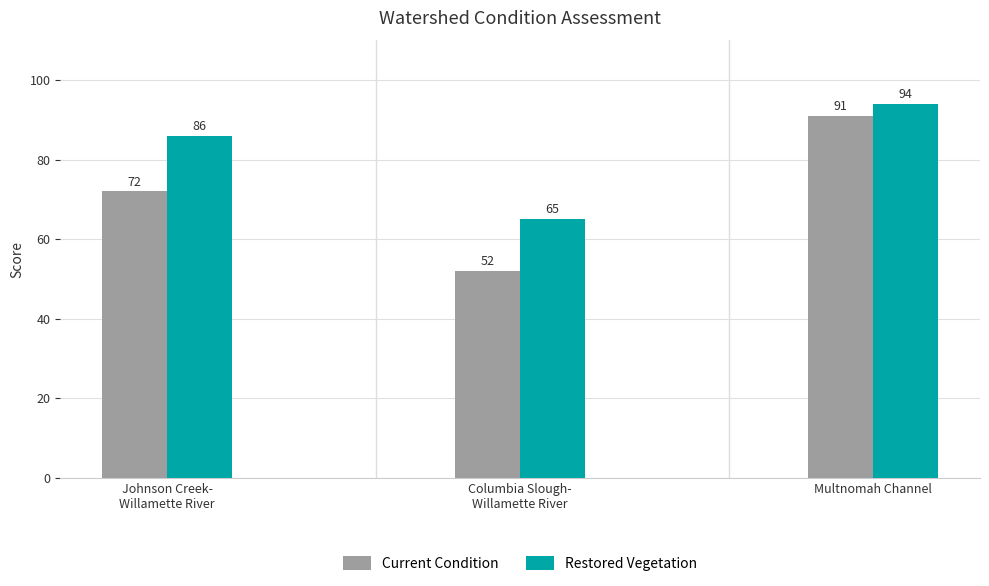

What position from the right is Columbia Slough-
Willamette River?

2